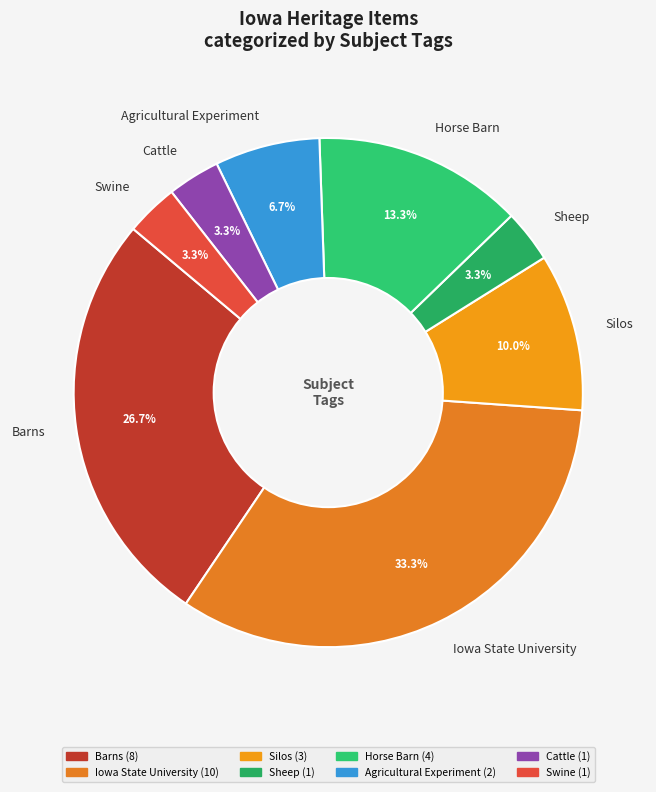

To the nearest percent, what percentage of the pie is Agricultural Experiment?

7%